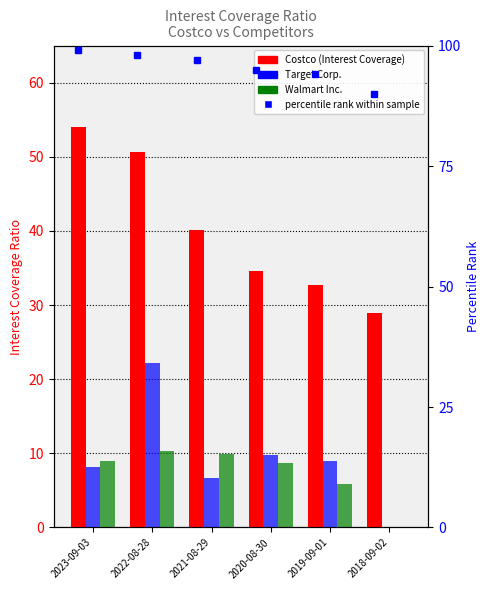

Where is Walmart Inc. nearest to the value 5?

2019-09-01